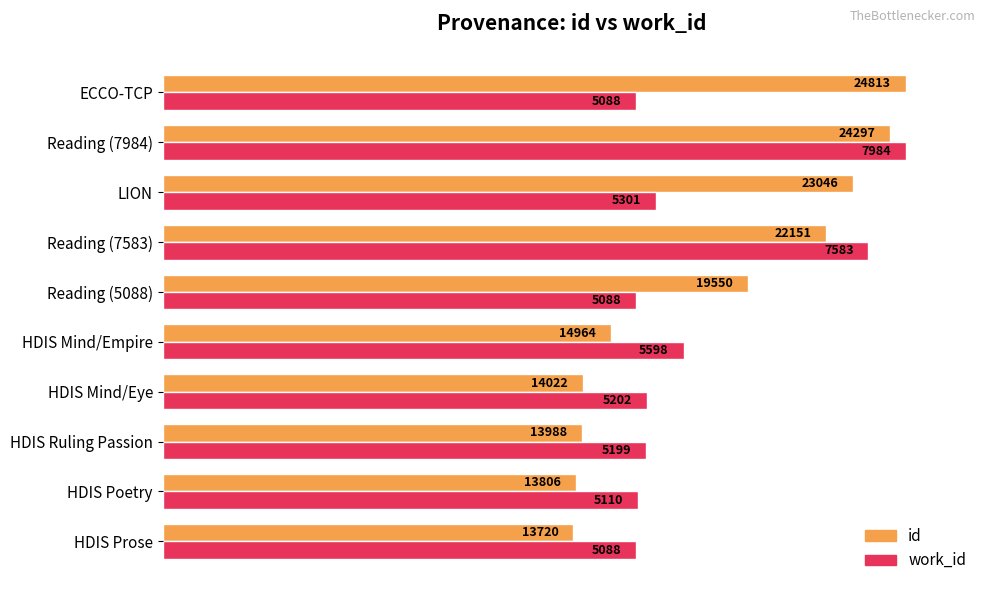

What are all the series names shown in the legend?

id, work_id